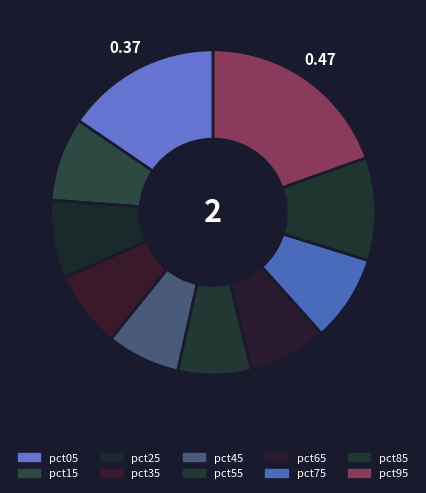

To the nearest percent, what percentage of the pie is pct05?

15%